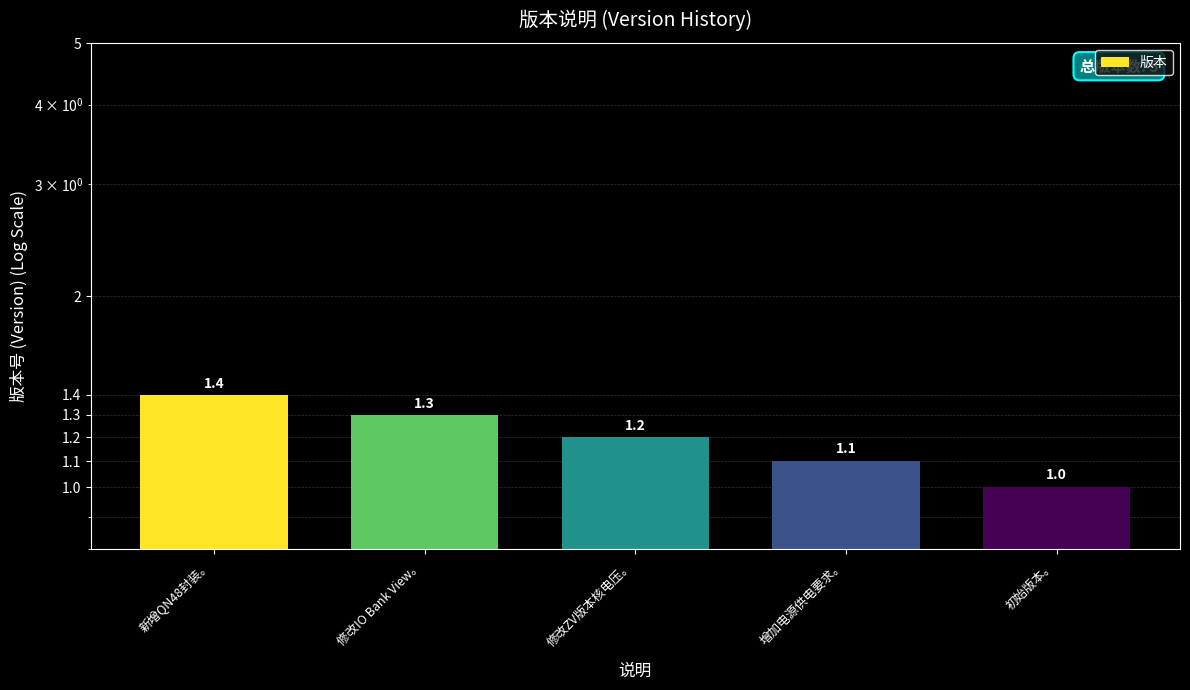

What is the label of the 4th bar from the right?

修改IO Bank View。